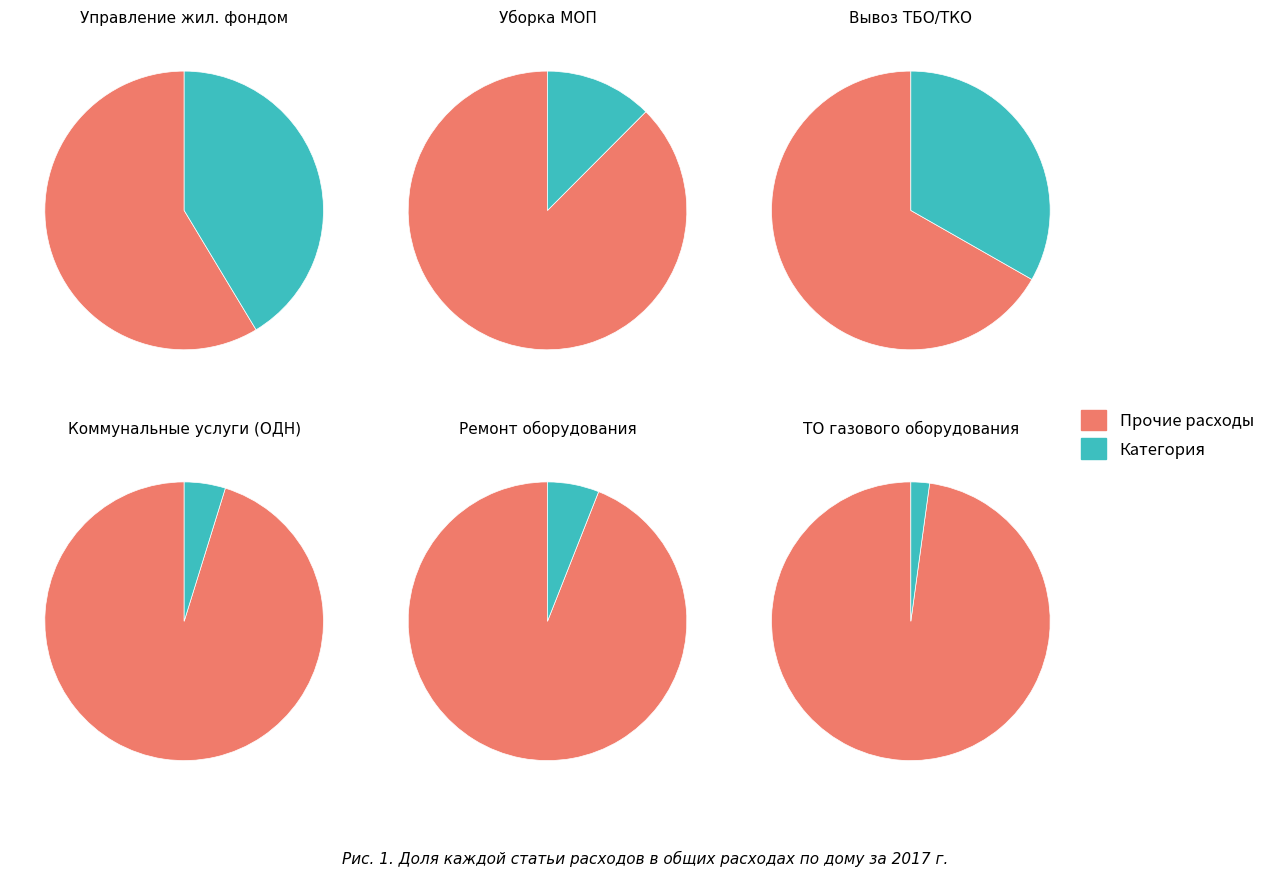

To the nearest percent, what is the difference between the largest and smallest slice percentages?

39%